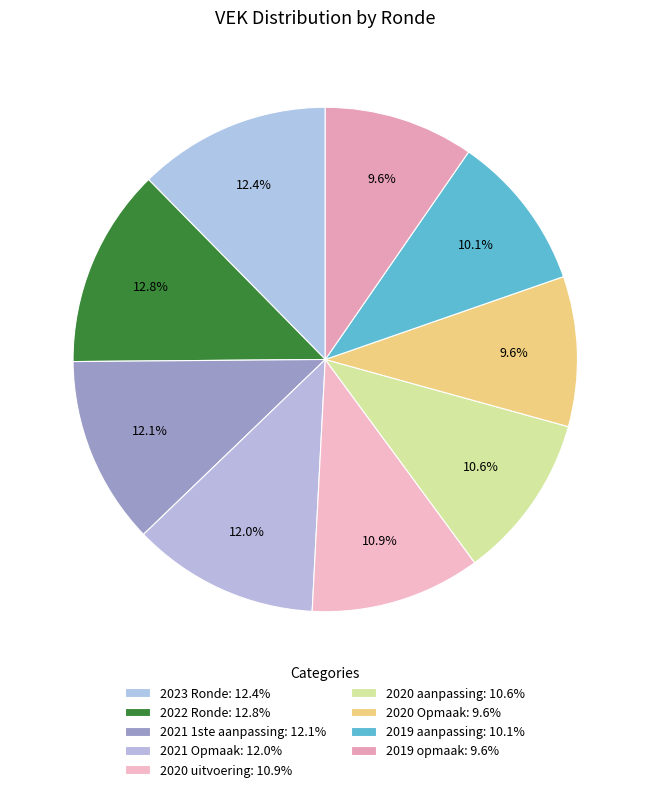

How many segments does this pie chart have?

9